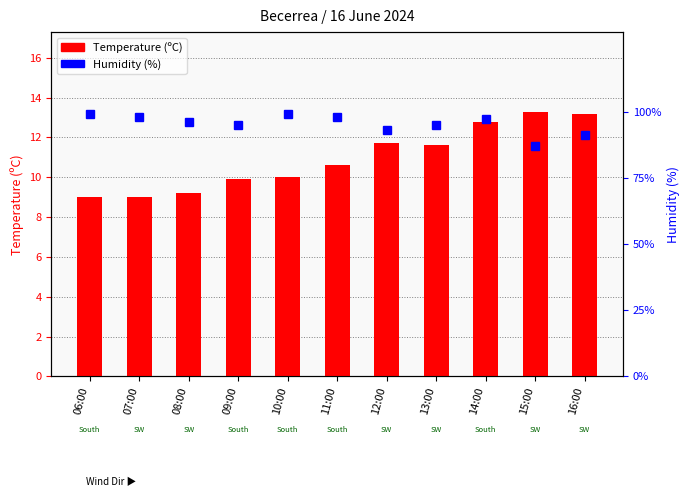

At which label is Temperature (C) closest to 11?

11:00